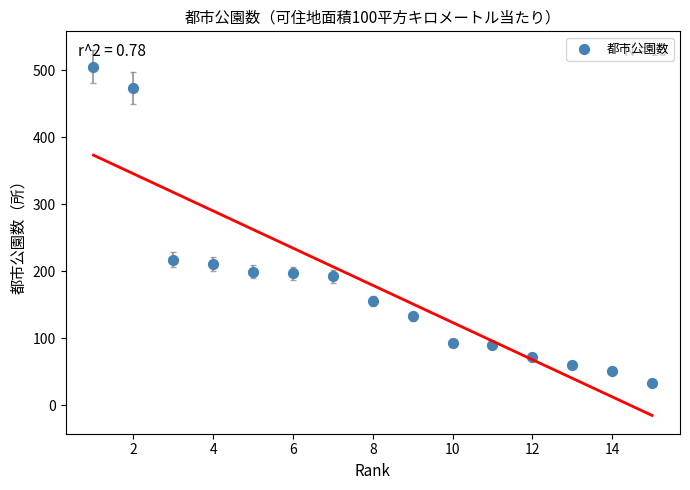

What Y value in the scatter plot is closest to 269?

217.6